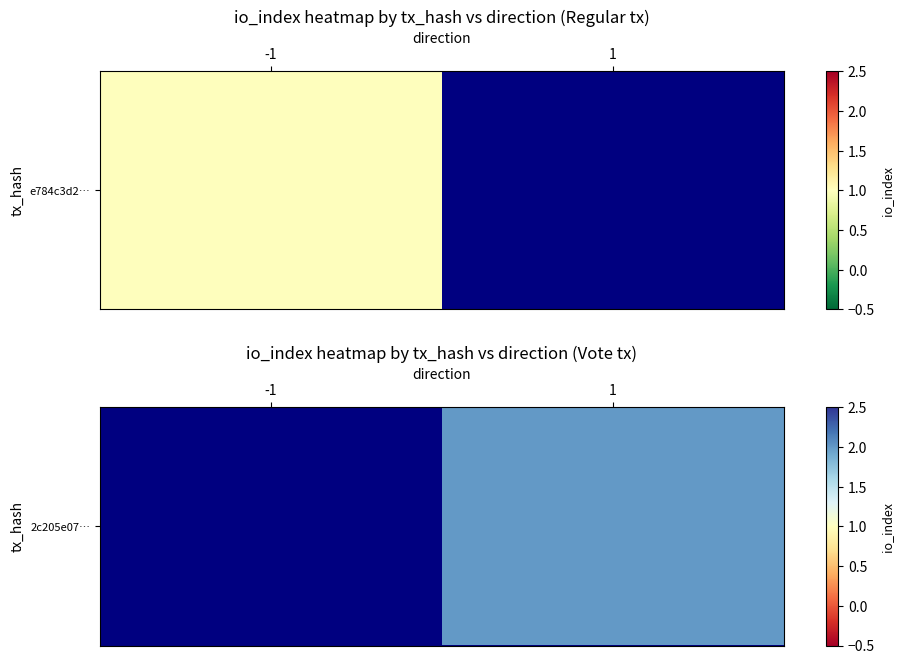

Between -1 and 1, which is larger?

1